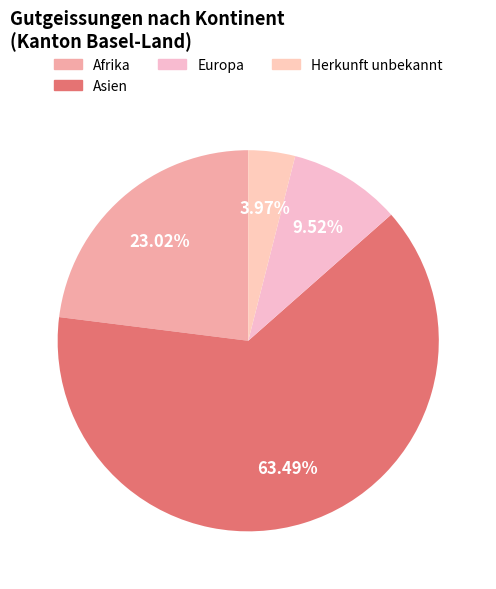

What portion of the pie excludes Europa?

90.5%